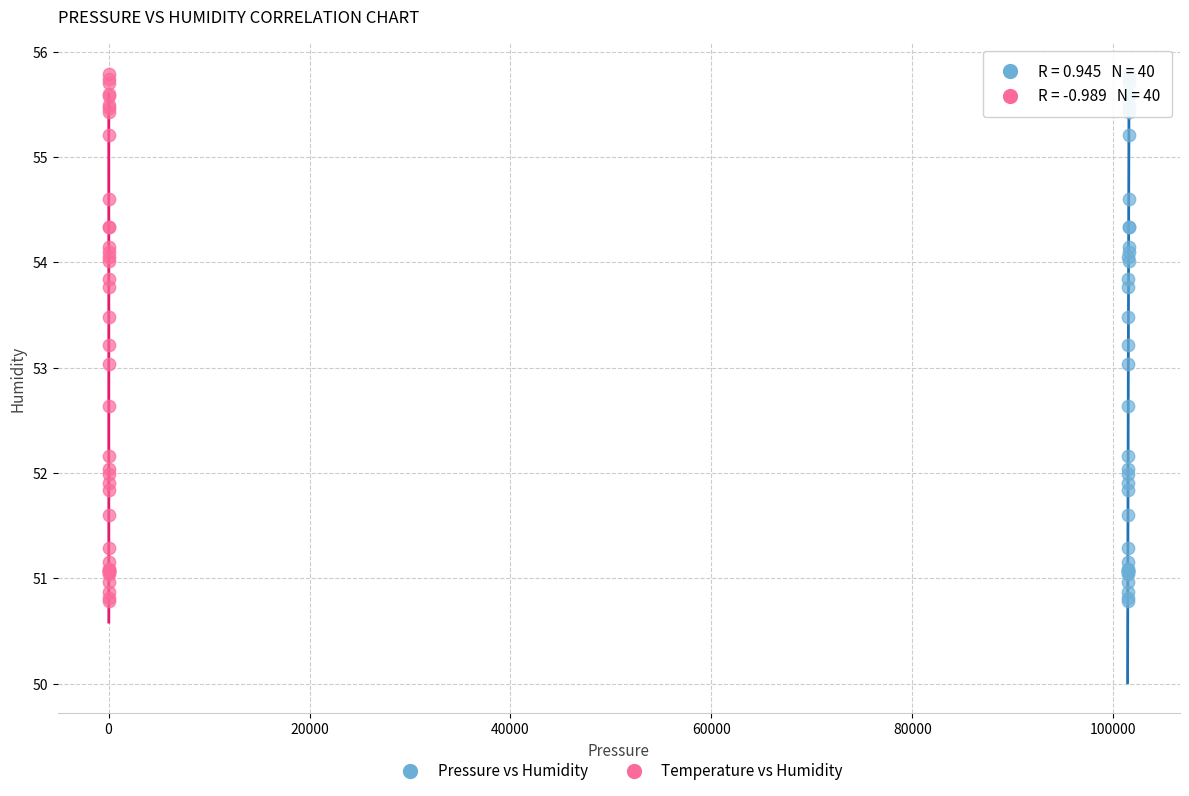

What are all the series names shown in the legend?

Pressure vs Humidity, Temperature vs Humidity